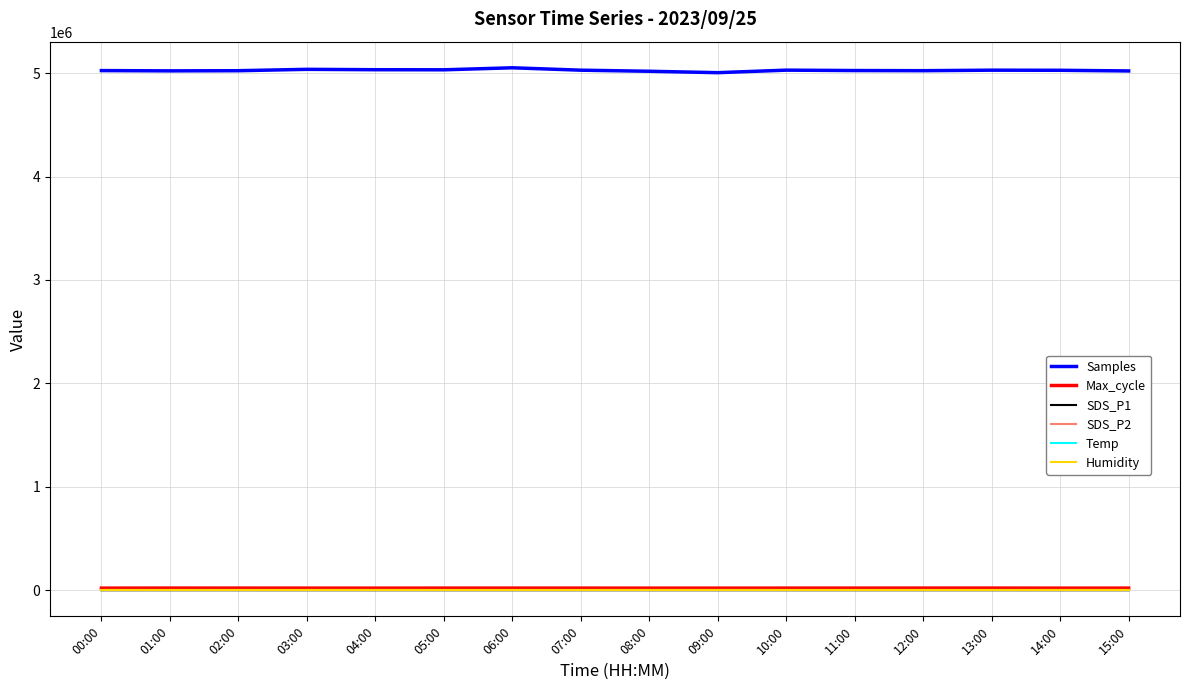

Which series has the largest total across all categories?

Samples